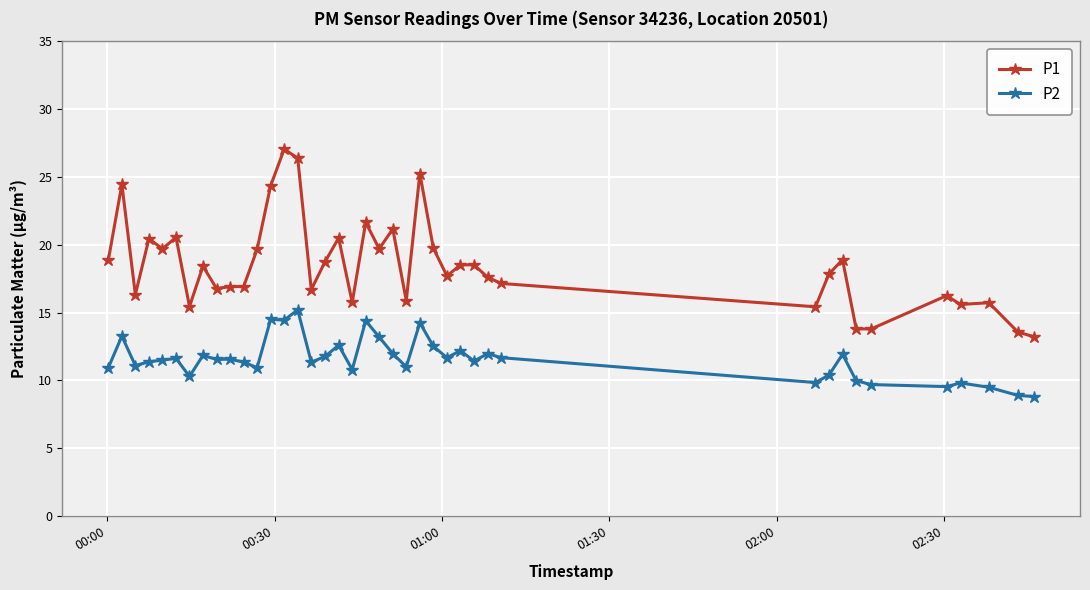

What is the value of the P1 point at the 33rd from the left?

18.9